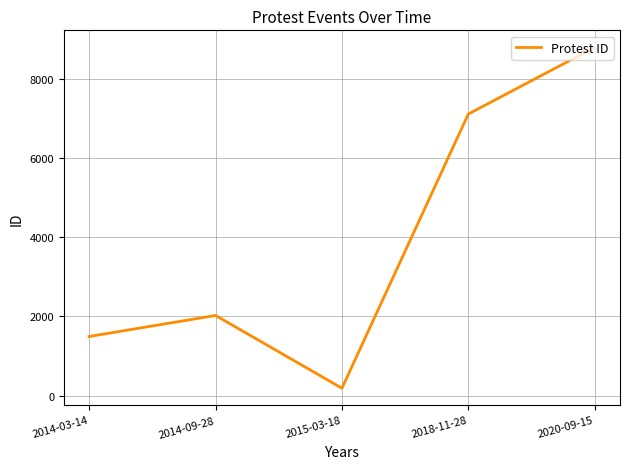

List the labels in order of value, smallest first.

2015-03-18, 2014-03-14, 2014-09-28, 2018-11-28, 2020-09-15